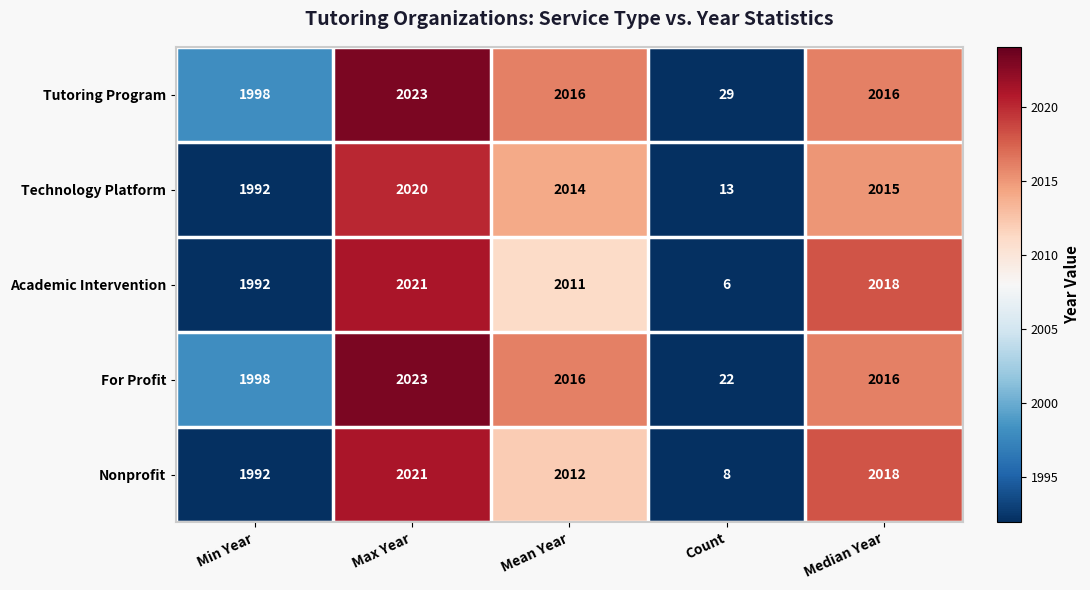

How many categories are shown in the chart?

5